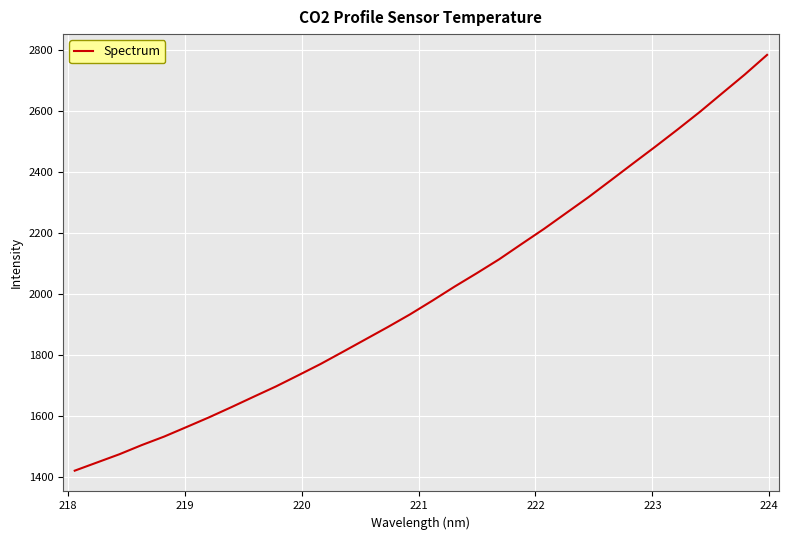

What is the minimum value shown in the chart?

1420.8